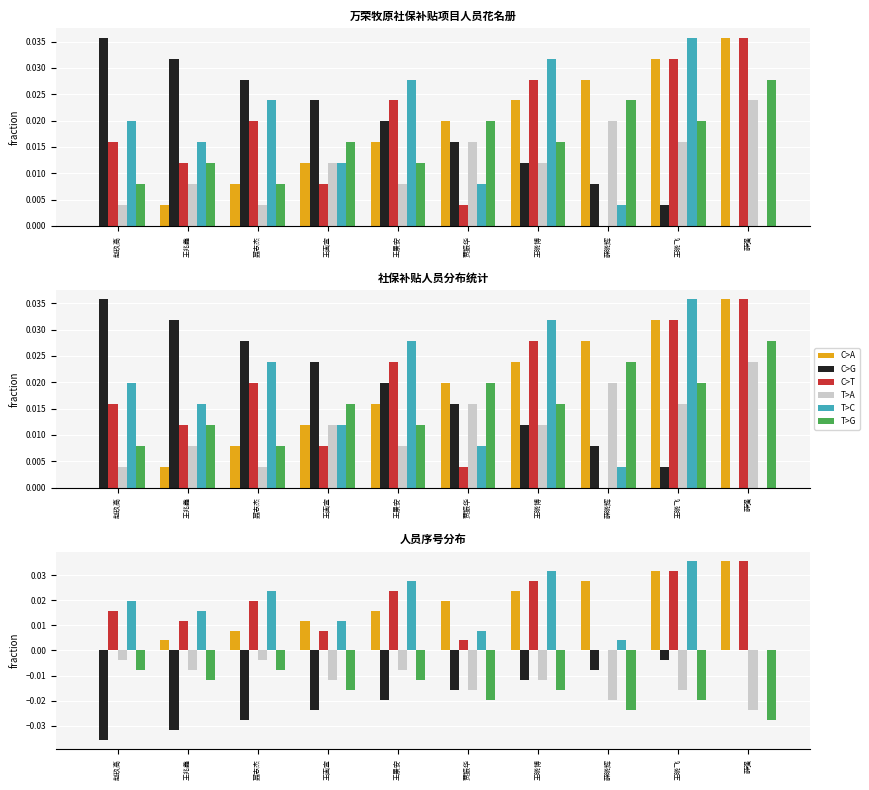

How many C>G values are between 0 and 1?

10